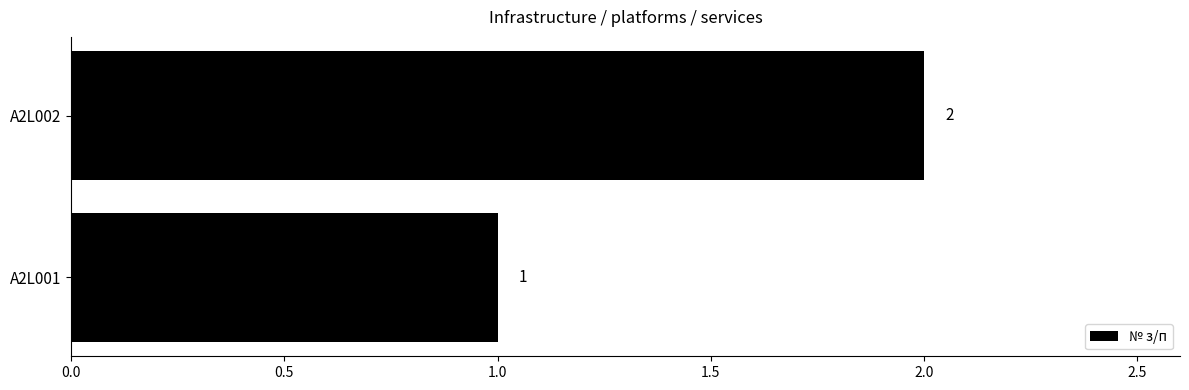

Between A2L002 and A2L001, which is larger?

A2L002